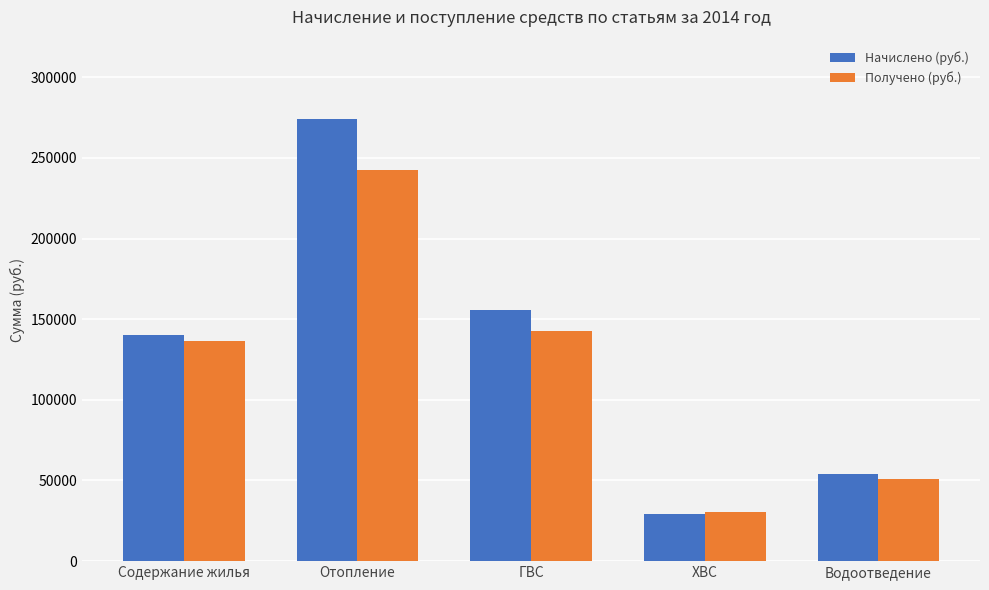

At which category is the sum across all series the highest?

Отопление